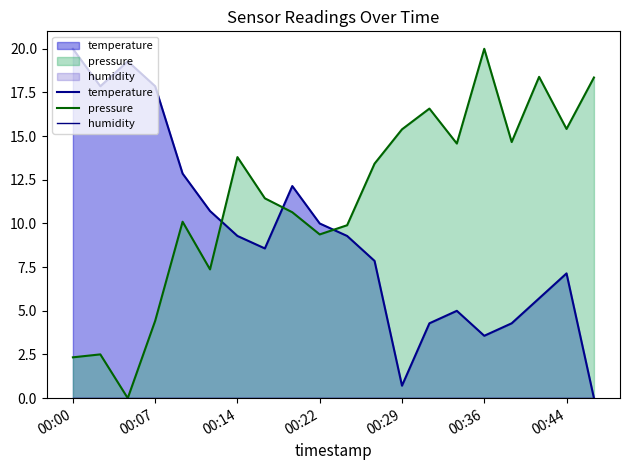

How many categories are shown in the chart?

20